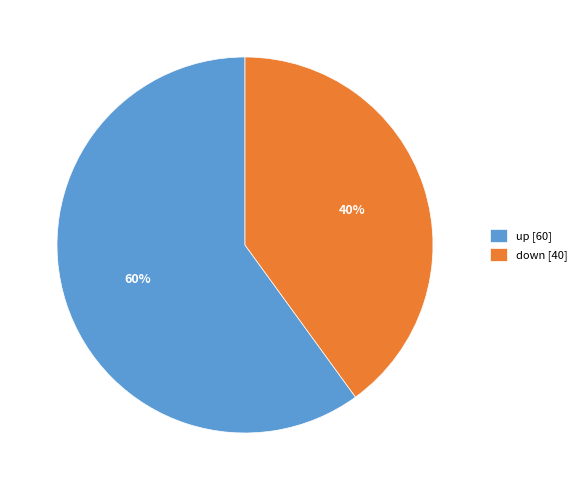

To the nearest percent, what portion does up represent?

60%